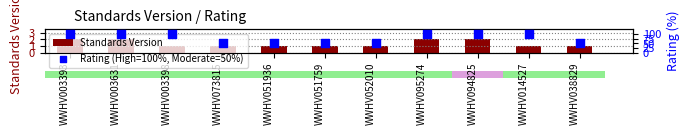

At how many categories does at least one series exceed 81?

6